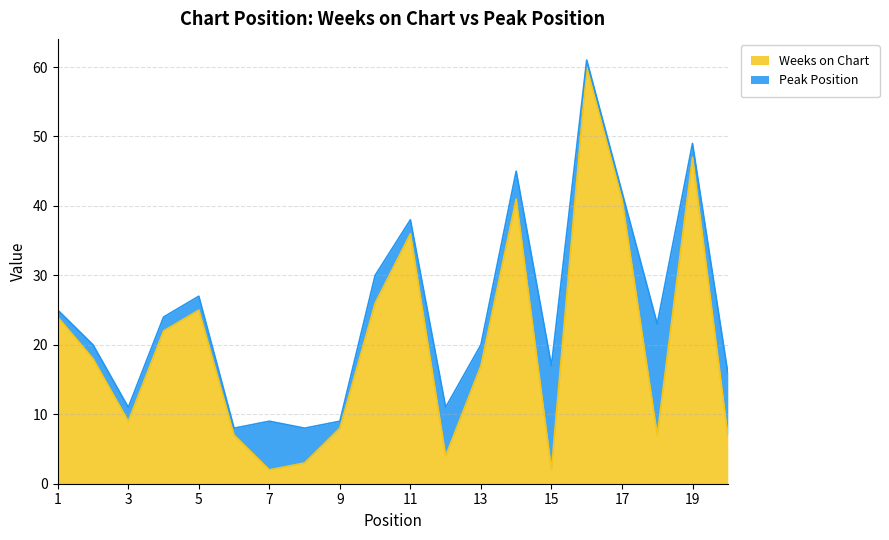

Which category has the highest value across all series?

16